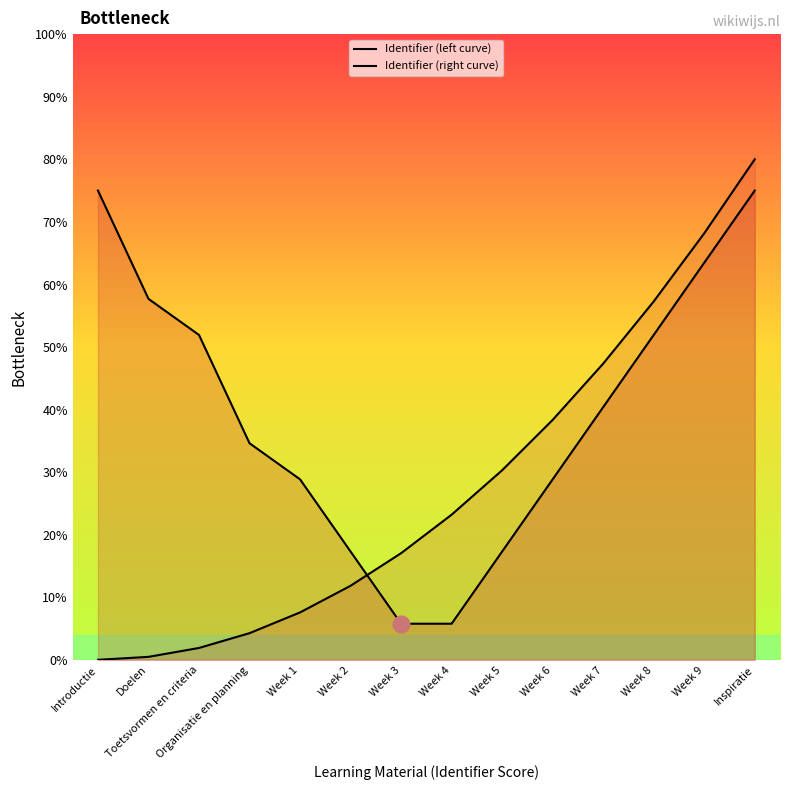

The value of Identifier (left curve) at Week 6 is 28.8. True or false?

True